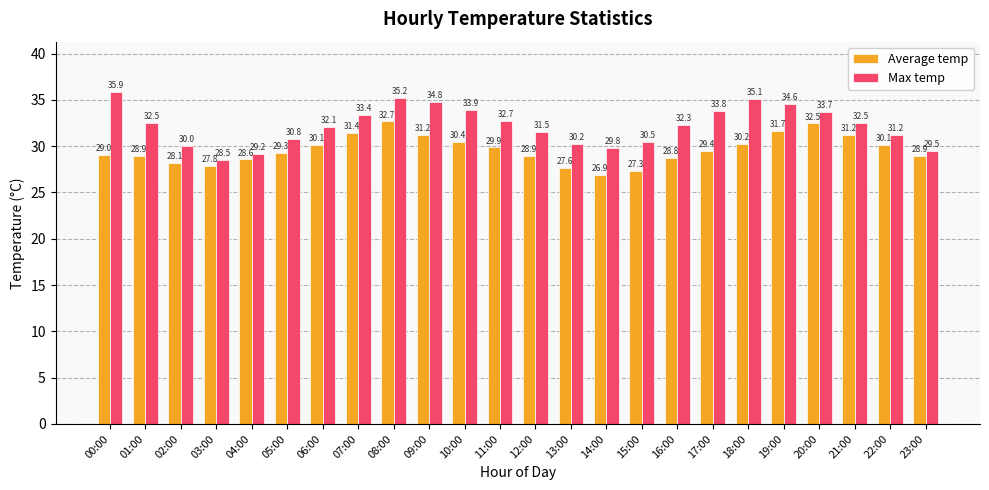

What position from the left is 02:00?

3